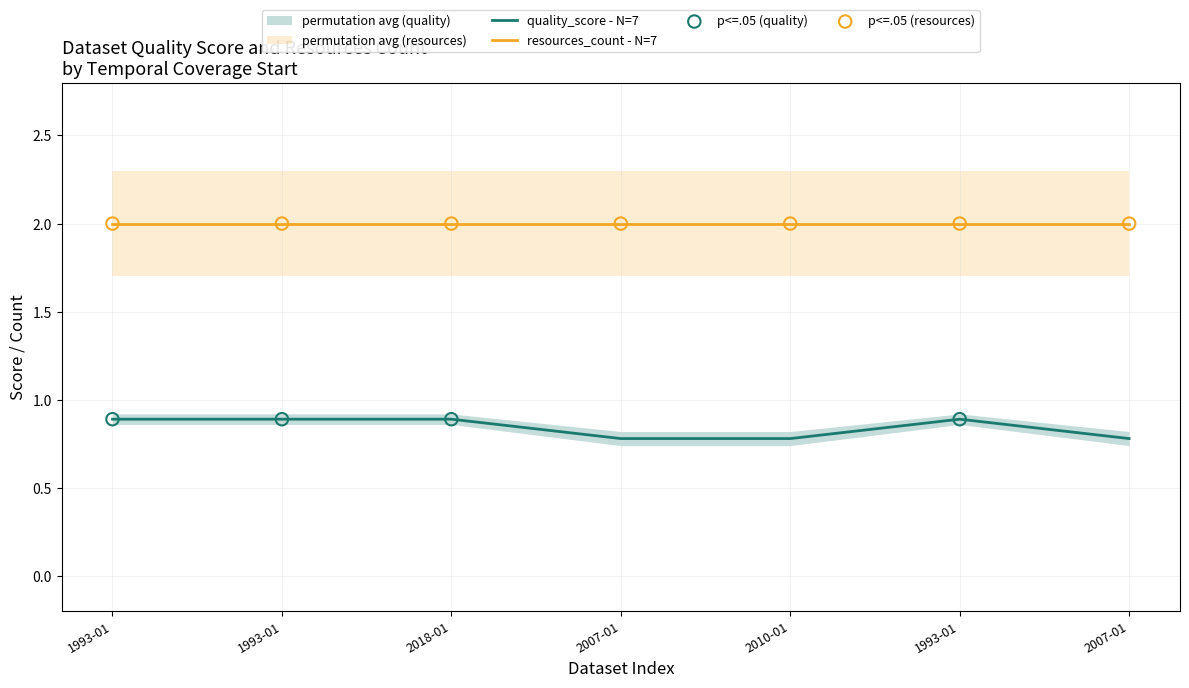

Between 1993-01 and 1993-01, which is larger?

1993-01